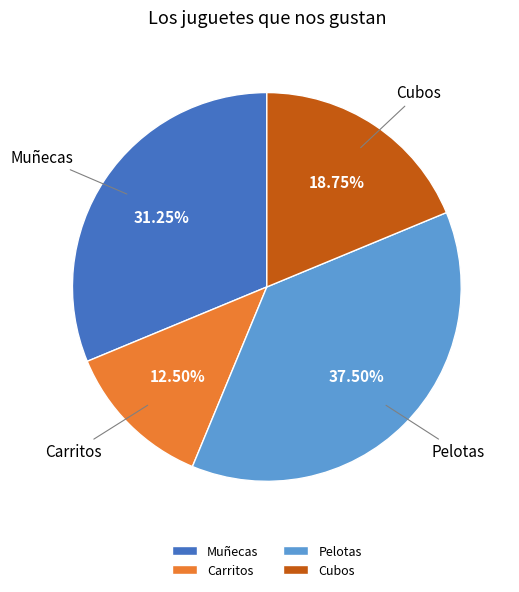

Does Carritos represent more than half of the total?

No